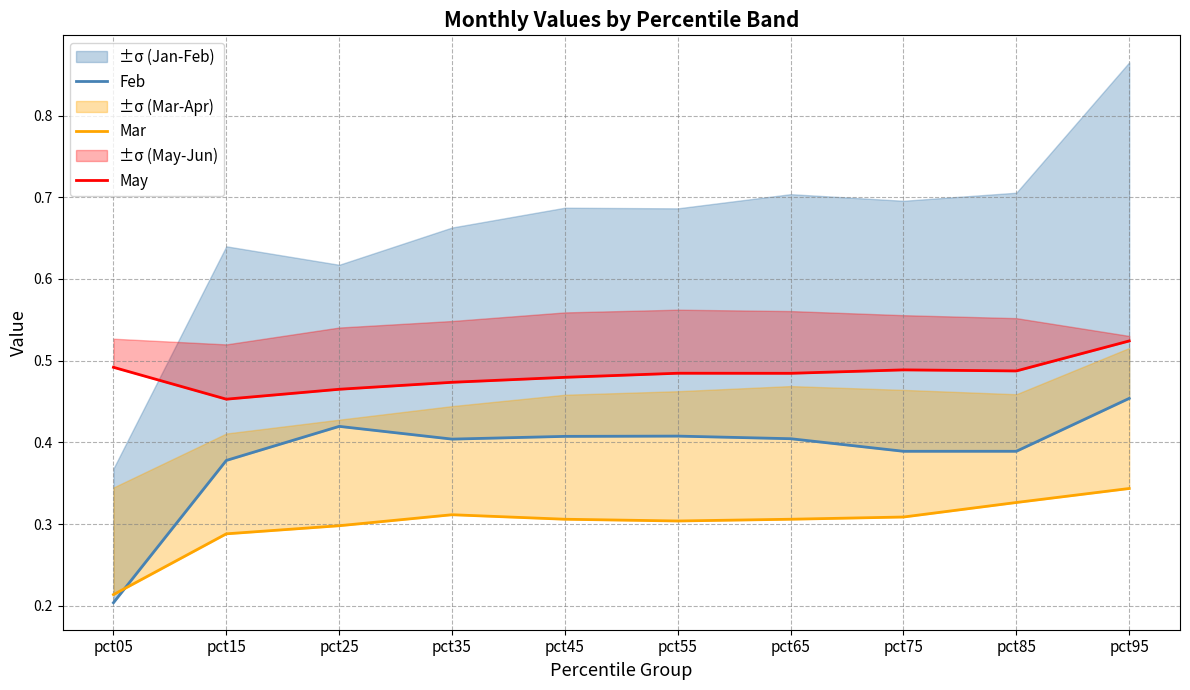

What is the value of the May point at the 9th from the left?

0.5